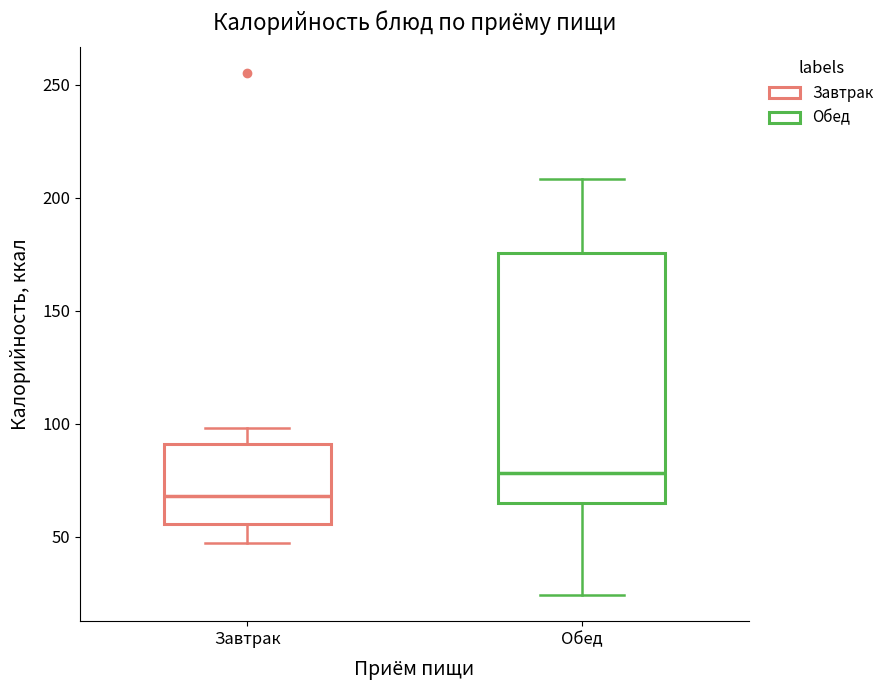

Reading left to right, read every box against the y-axis: the position of its median line, the range the box covers, and the ends of its whiskers. The values are not printed on the chart, so give them approximately, as read against the axis.

Завтрак: median 70, box 55 to 90, whiskers 45 to 100
Обед: median 80, box 65 to 175, whiskers 25 to 210